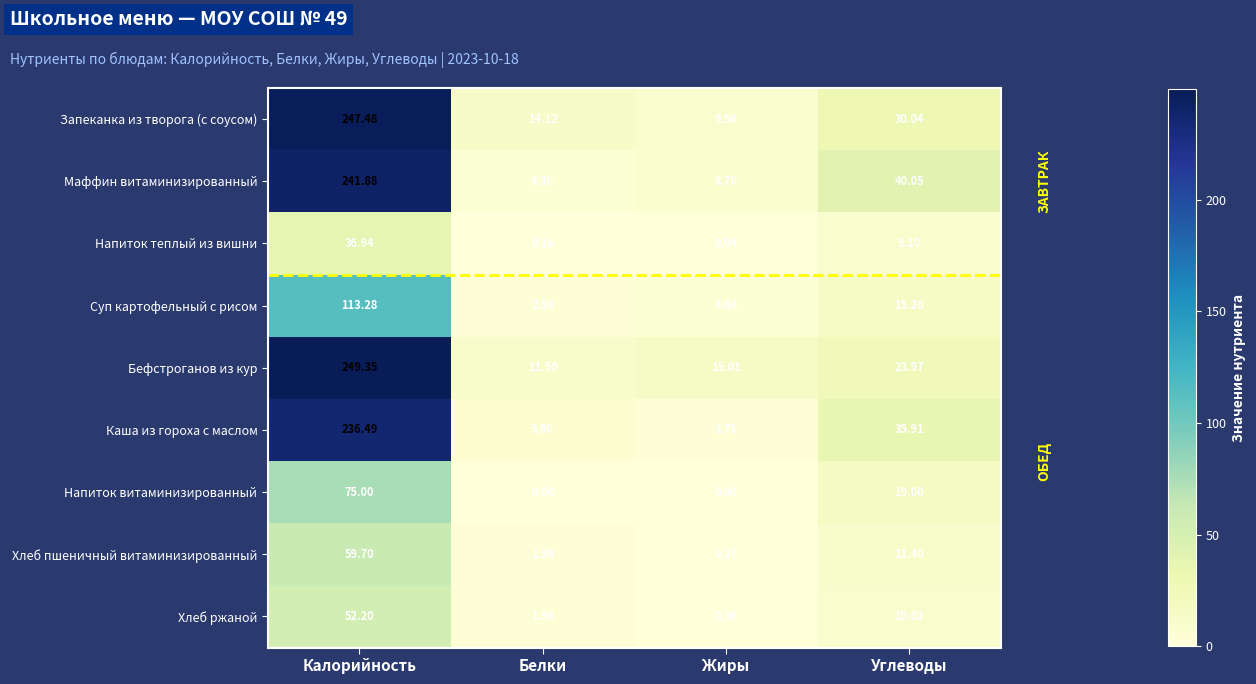

Which label corresponds to the largest value in the chart?

Калорийность